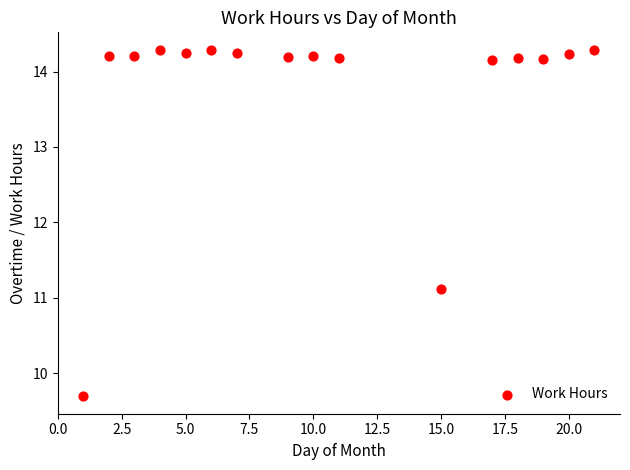

What is the range of Y values (max minus min)?

4.6